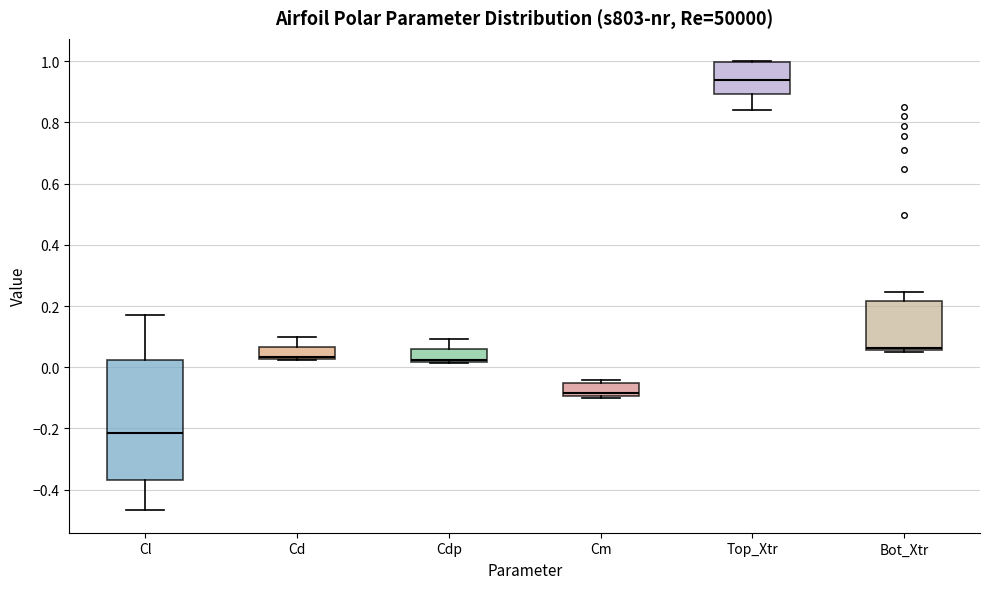

Where is the lower edge of the box for Cdp on the y-axis? The values are not printed on the chart, so give them approximately, as read against the axis.

0.02